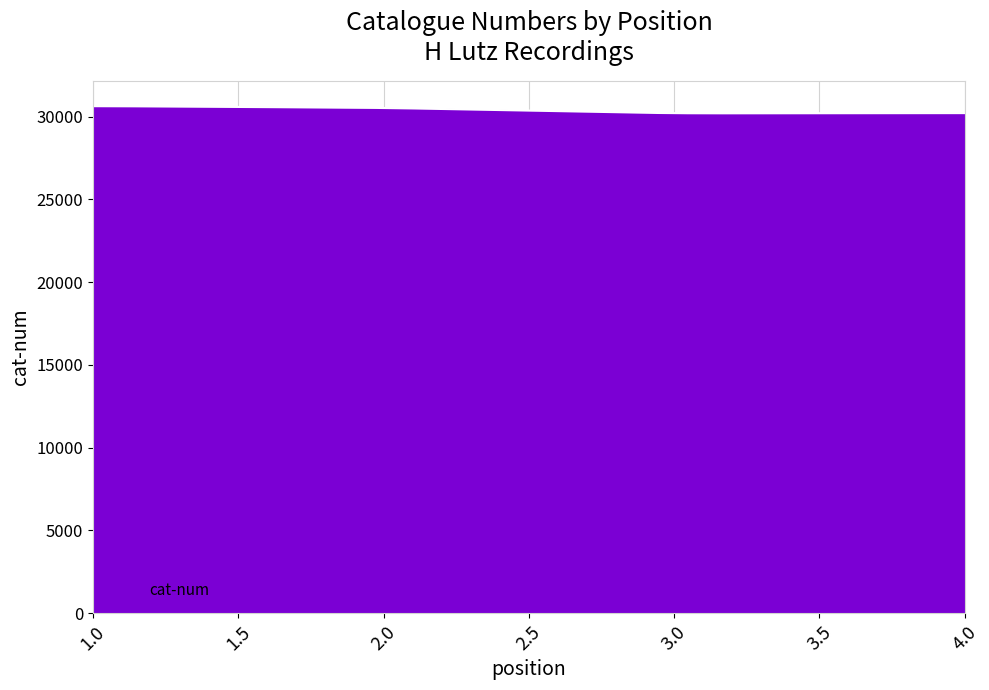

What is the smallest value displayed?

30204.5